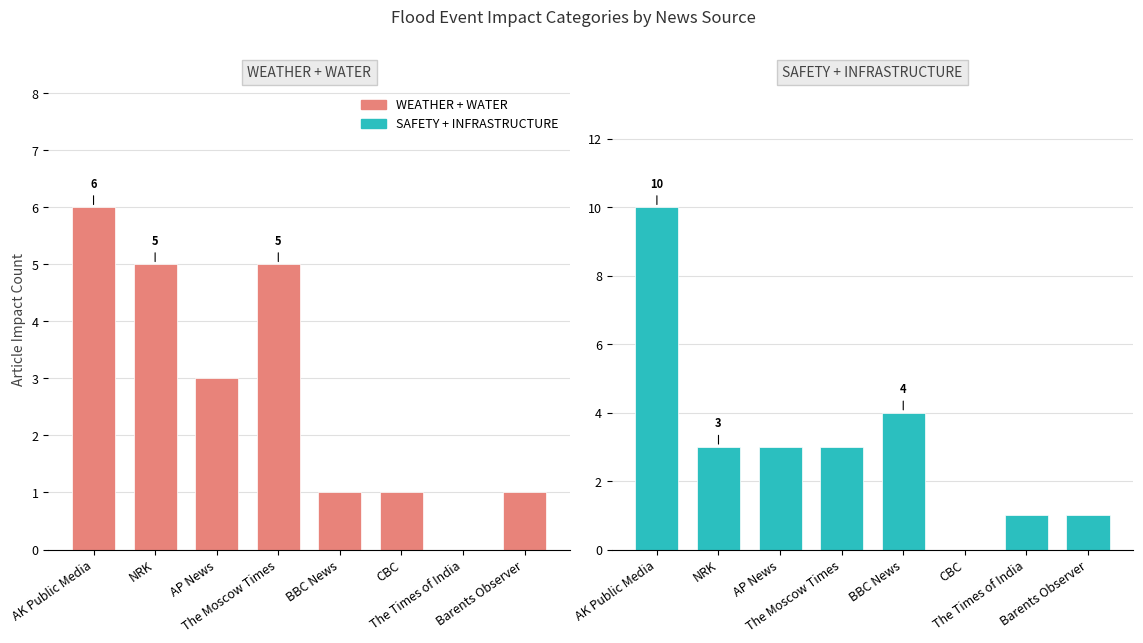

What is the greatest value displayed?

10